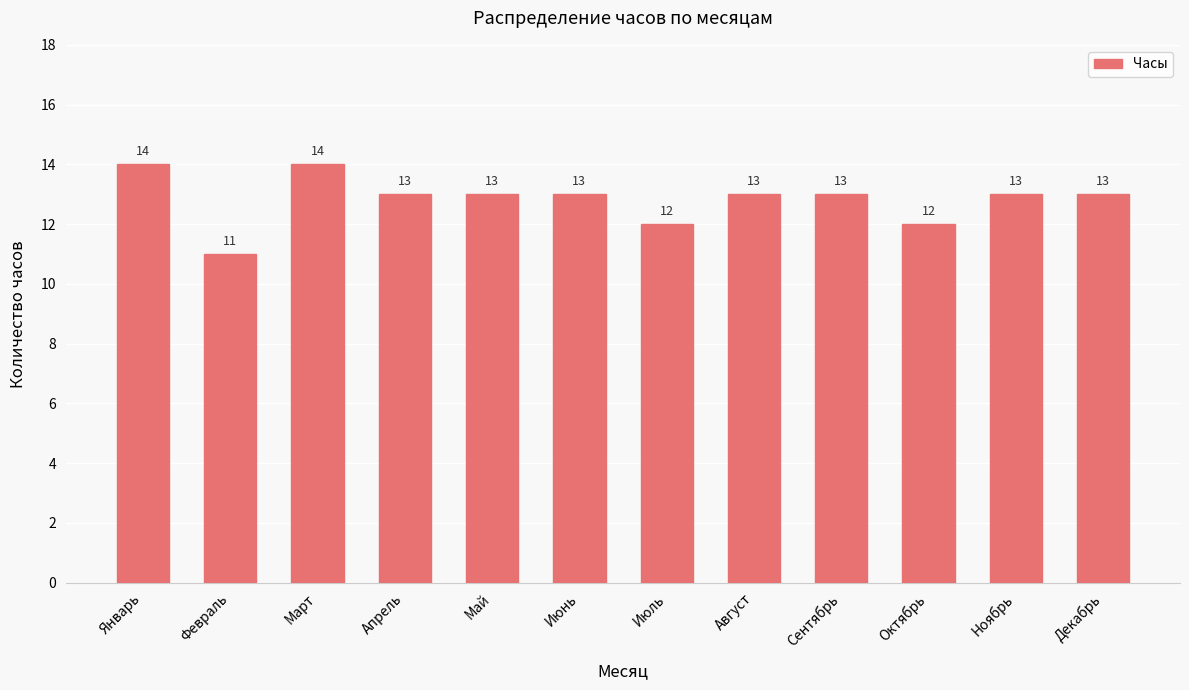

How many values are between 13 and 14?

9